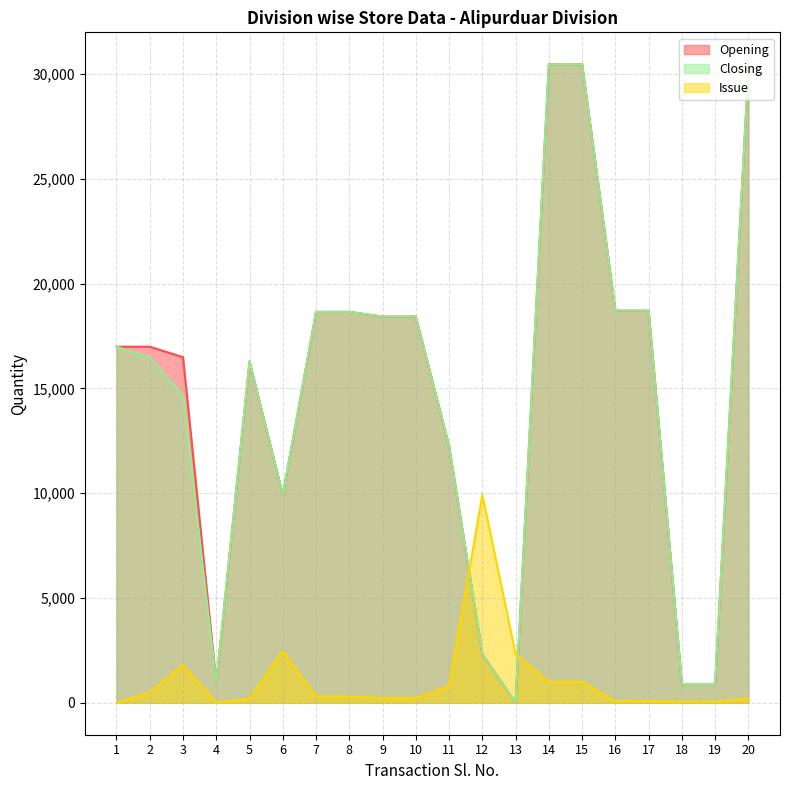

How many data points in Issue are less than 300?

10